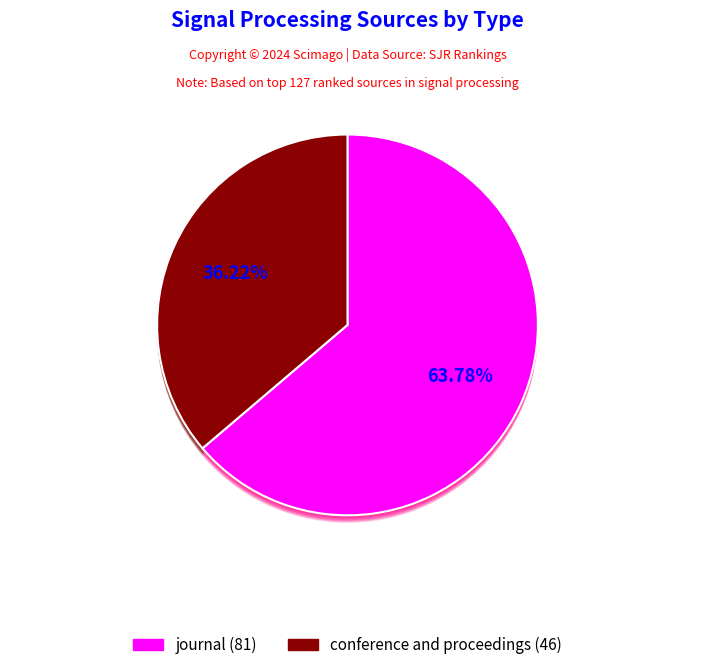

To the nearest percent, what percentage of the pie is conference and proceedings?

36%